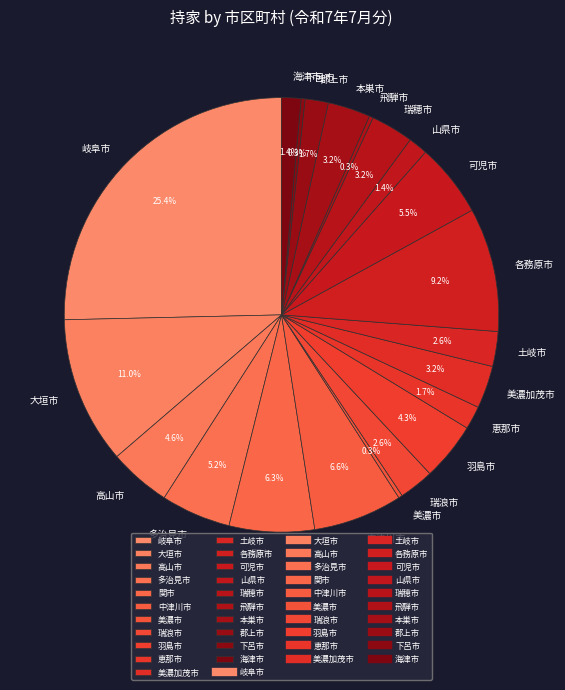

To the nearest percent, what portion does 瑞穂市 represent?

3%